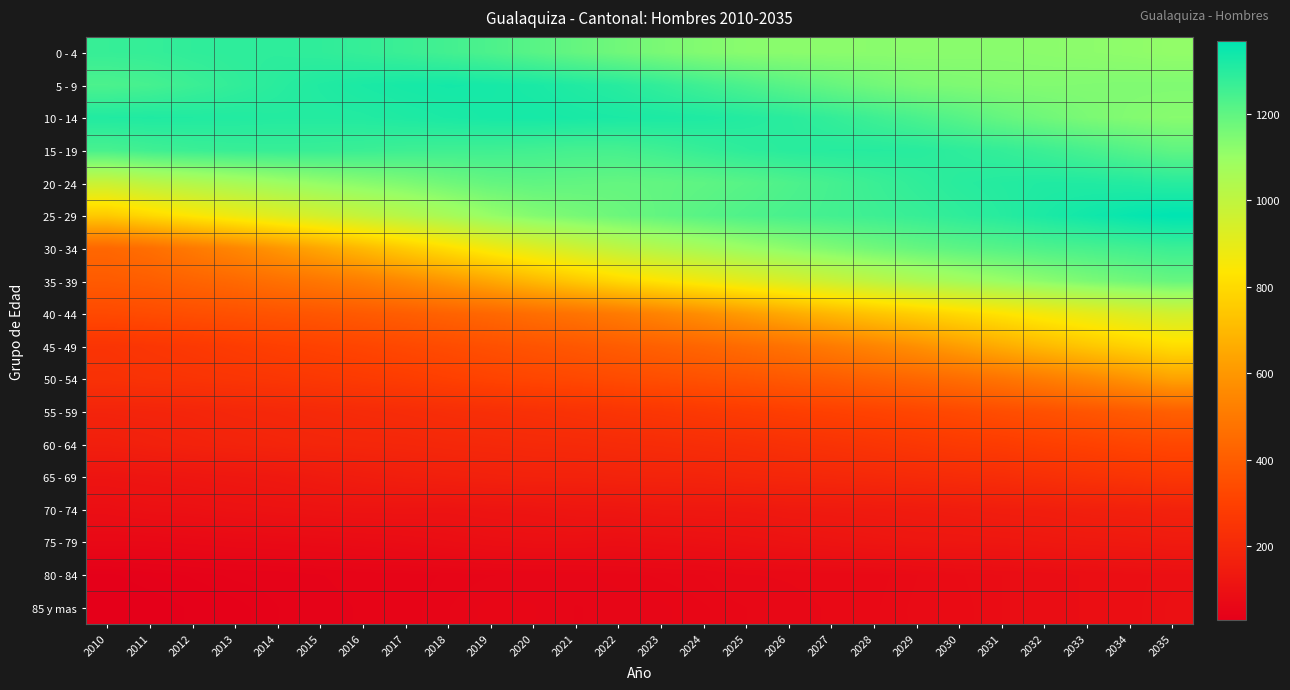

At which category is the sum across all series the highest?

2035